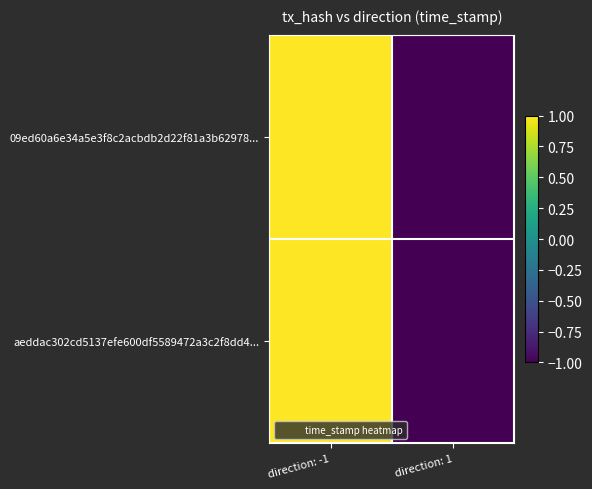

Which series changed the most between direction: -1 and direction: 1?

09ed60a6e34a5e3f8c2acbdb2d22f81a3b62978...